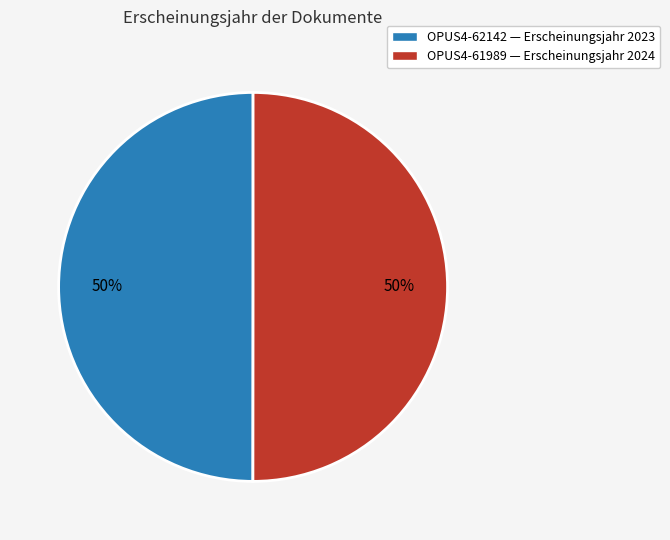

The OPUS4-61989 — Erscheinungsjahr 2024 slice represents 59% of the pie. True or false?

False